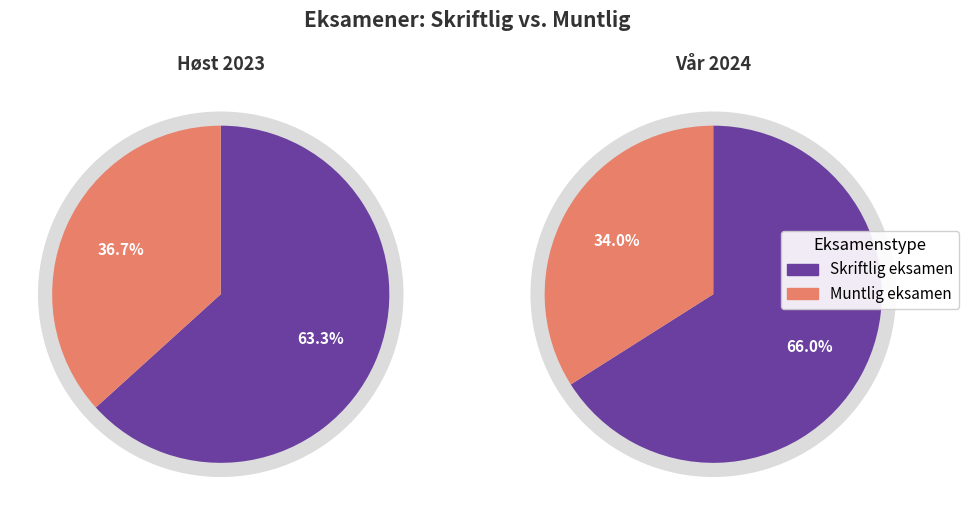

Count the number of slices in the pie.

2